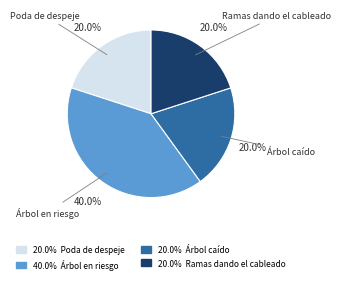

Is there a majority slice in this chart?

No